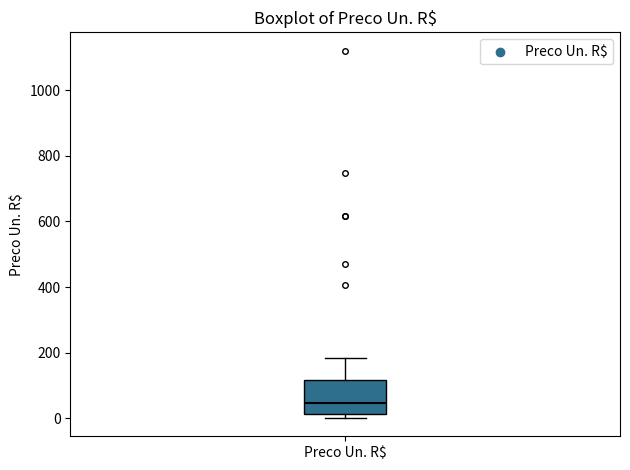

Where is the lower edge of the box for Preco Un. R$ on the y-axis? The values are not printed on the chart, so give them approximately, as read against the axis.

20